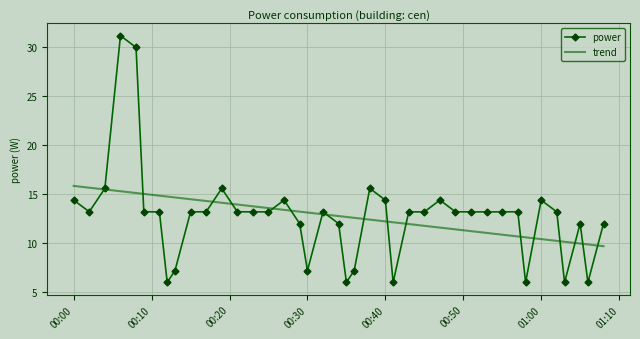

Which series has the largest range (max minus min)?

power